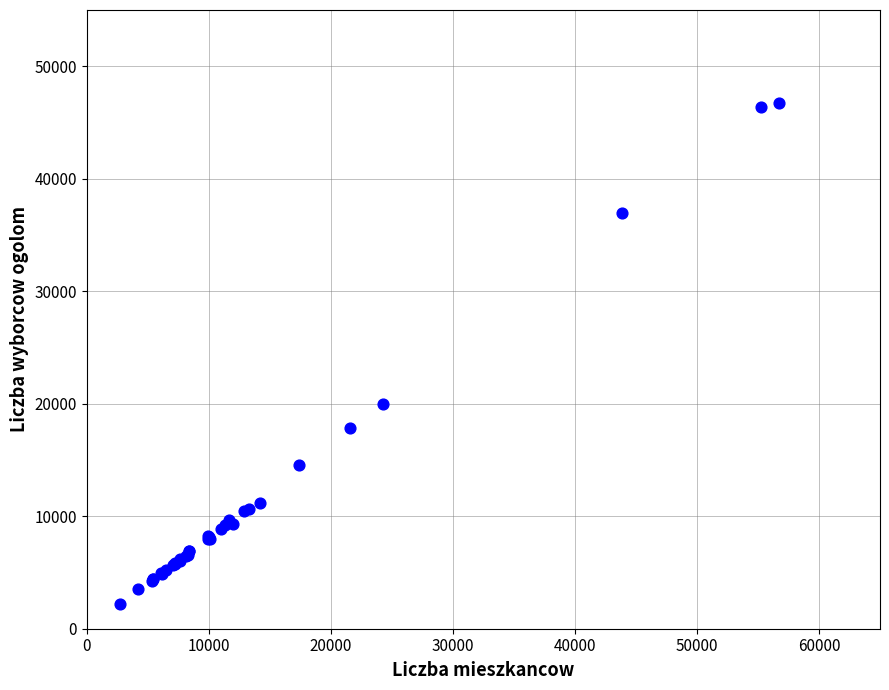

What Y value in the scatter plot is closest to 24458?

19996